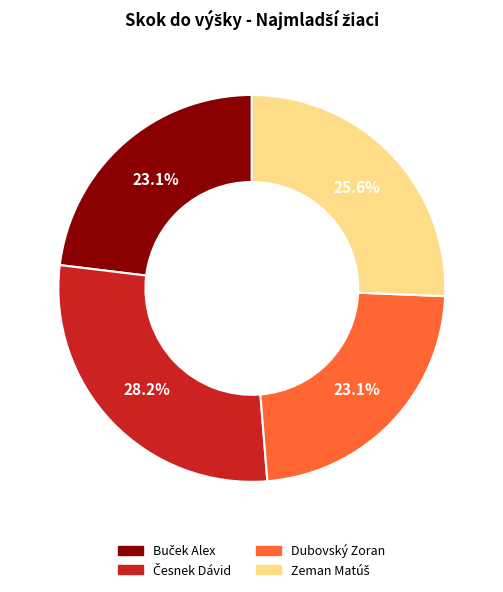

To the nearest percent, what is the difference between the largest and smallest slice percentages?

5%